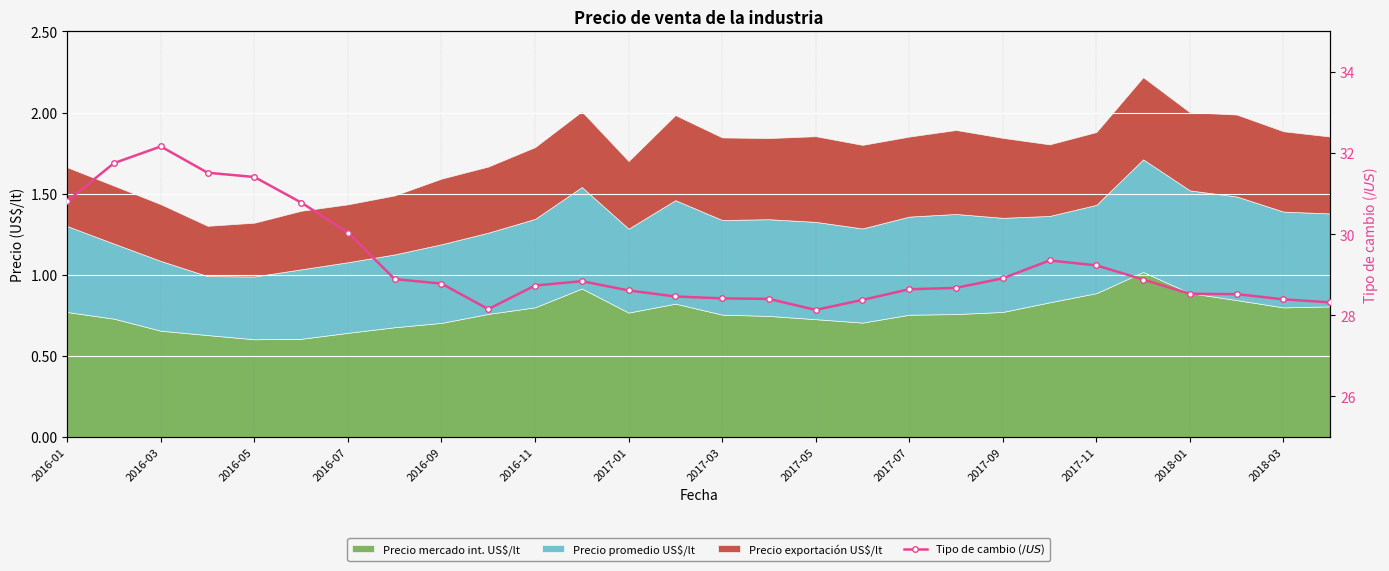

What is the minimum value shown in the chart?

28.1